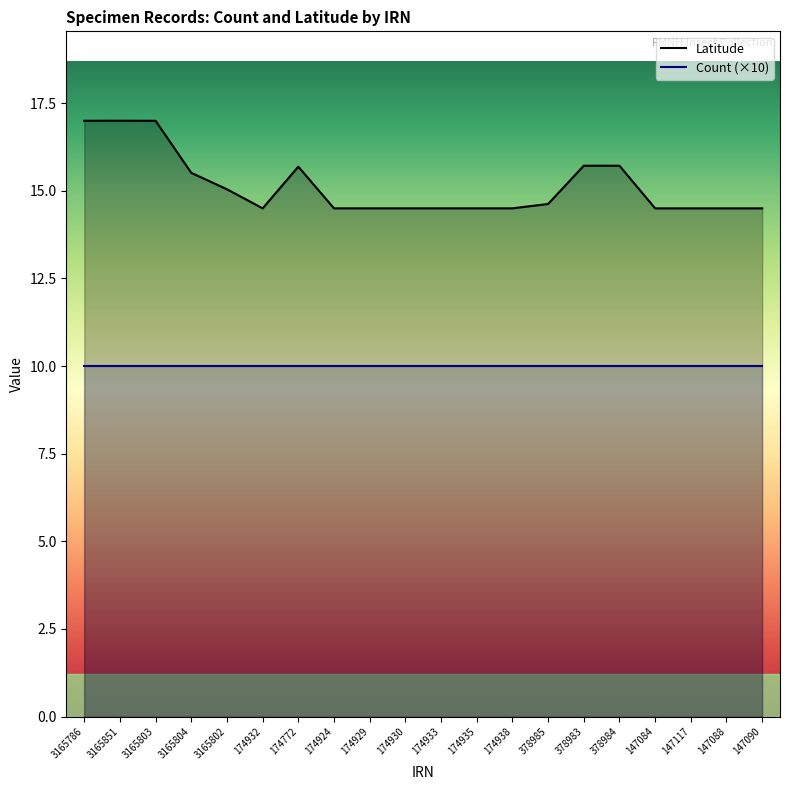

Which category has the lowest value across all series?

147084